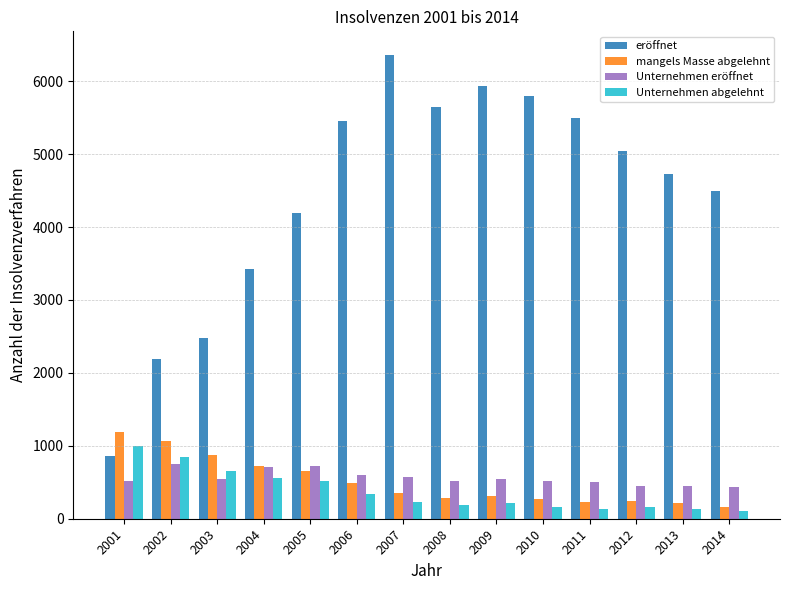

What are all the series names shown in the legend?

eröffnet, mangels Masse abgelehnt, Unternehmen eröffnet, Unternehmen abgelehnt